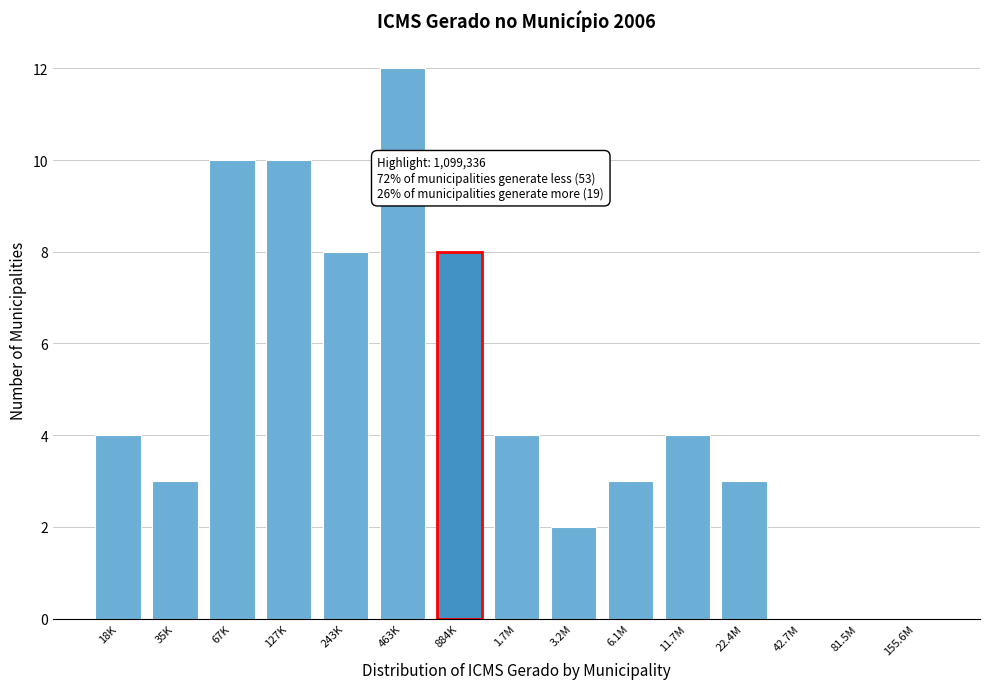

Reading left to right, what are all the values shown in this chart?

18K=4	35K=3	67K=10	127K=10	243K=8	463K=12	884K=8	1.7M=4	3.2M=2	6.1M=3	11.7M=4	22.4M=3	42.7M=0	81.5M=0	155.6M=0